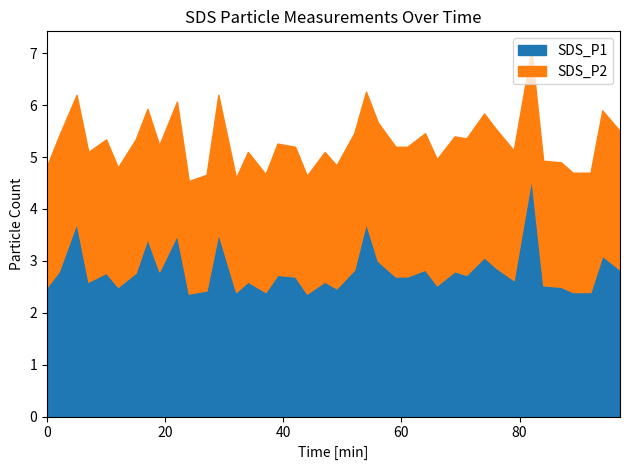

Which series changed the most between 11 and 26?

SDS_P1